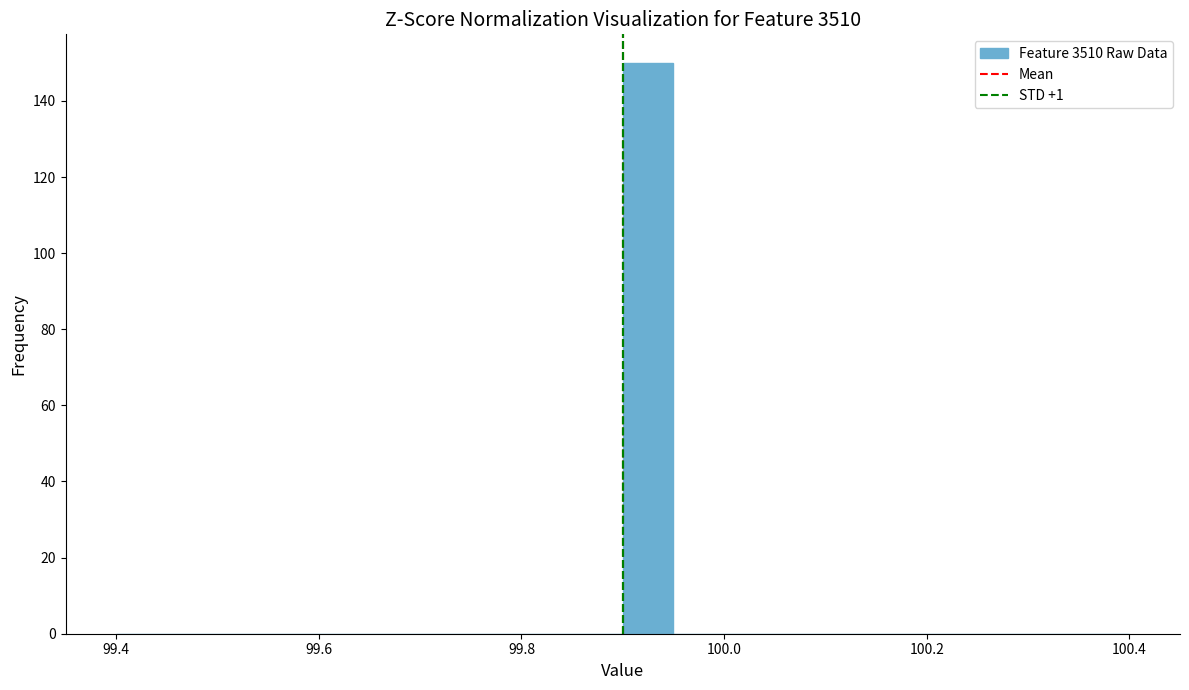

Around what value on the x-axis is the tallest bar? Give the approximate position of its centre, as read against the axis.

99.92